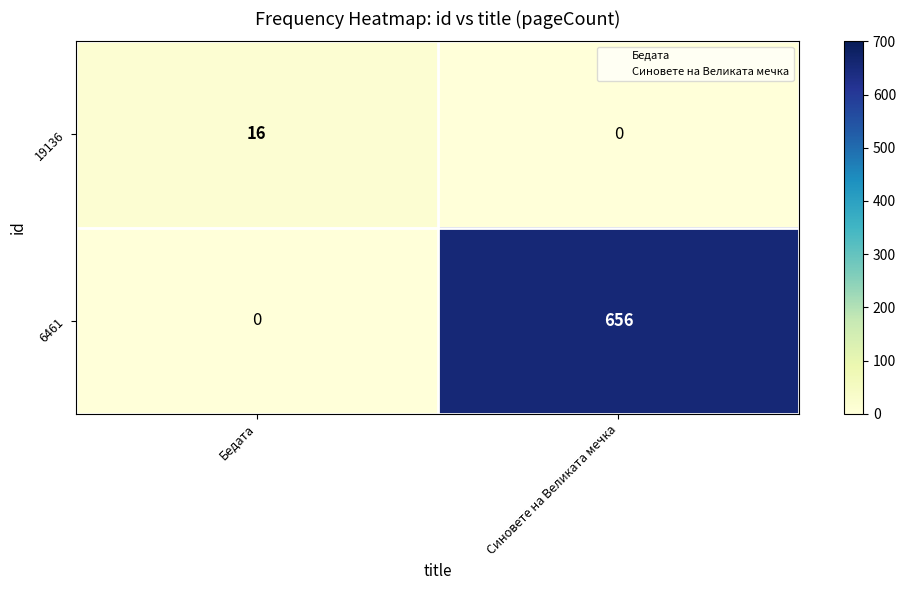

What is the sum of the 6461 values at Бедата and Синовете на Великата мечка?

656